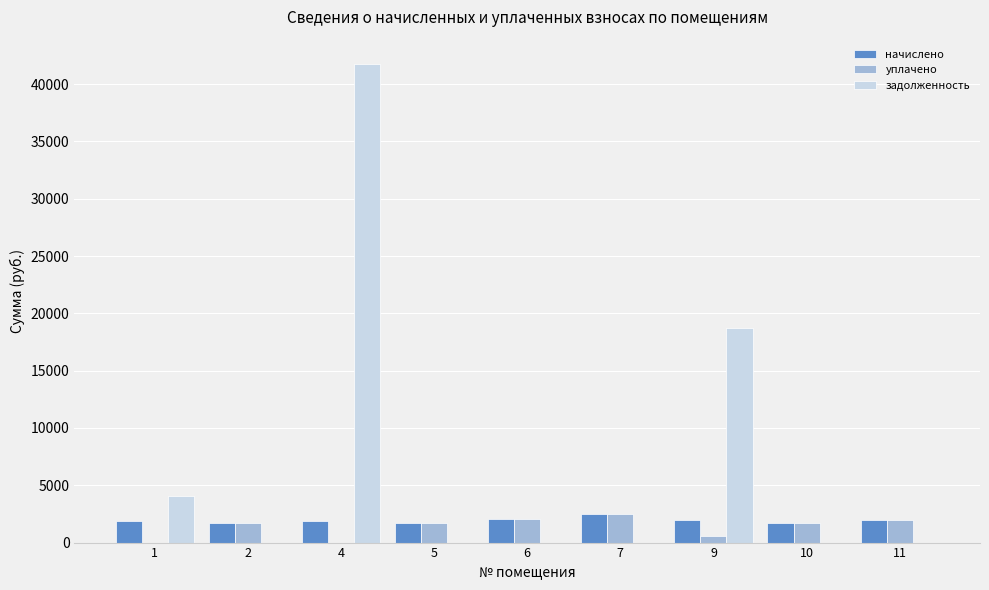

What is the sum of all начислено values?

17428.2